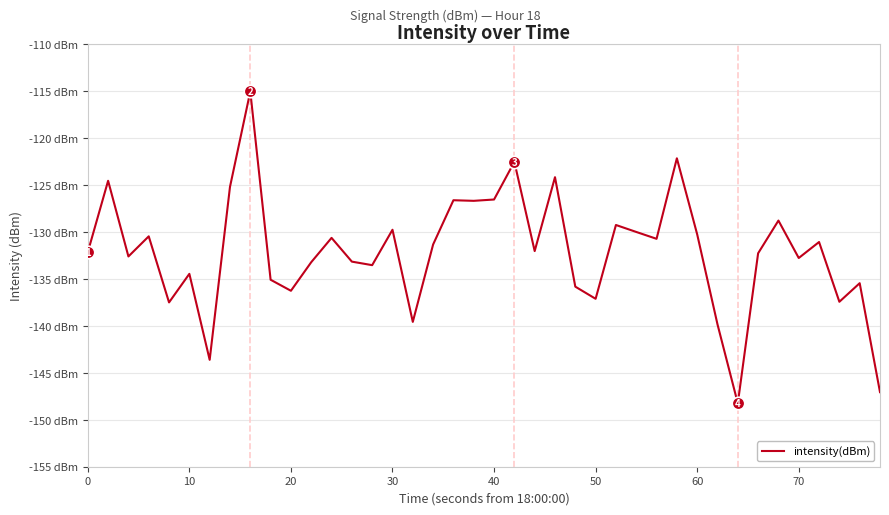

Is this an area chart (filled region under the line)?

No